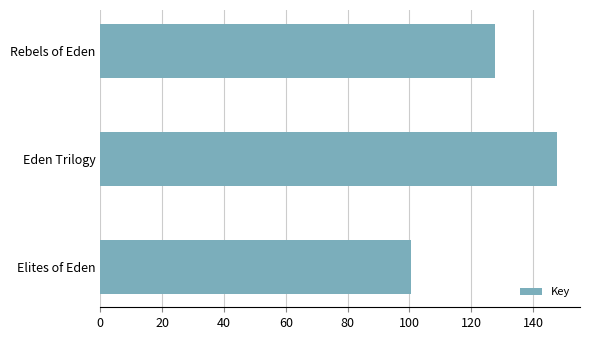

Count the number of data series in this chart.

1